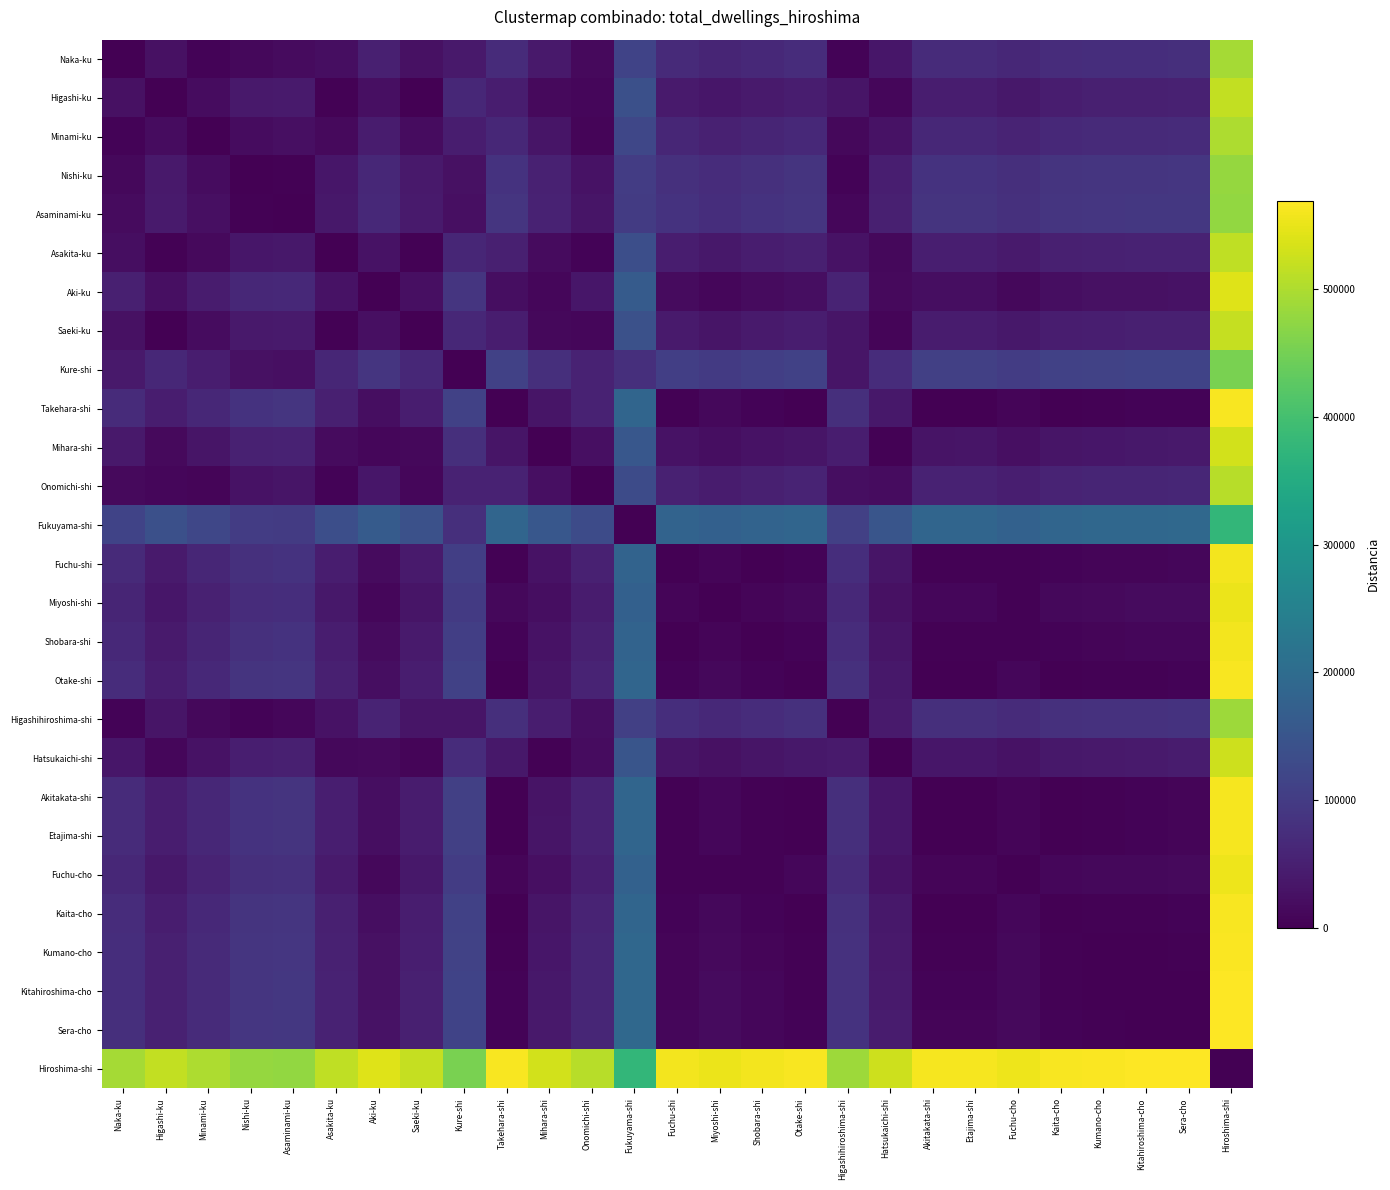

List the labels in order of Onomichi-shi value, smallest first.

Onomichi-shi, Asakita-ku, Minami-ku, Higashi-ku, Saeki-ku, Naka-ku, Hatsukaichi-shi, Higashihiroshima-shi, Mihara-shi, Nishi-ku, Asaminami-ku, Aki-ku, Miyoshi-shi, Fuchu-cho, Shobara-shi, Fuchu-shi, Kure-shi, Akitakata-shi, Etajima-shi, Takehara-shi, Kaita-cho, Otake-shi, Kumano-cho, Kitahiroshima-cho, Sera-cho, Fukuyama-shi, Hiroshima-shi